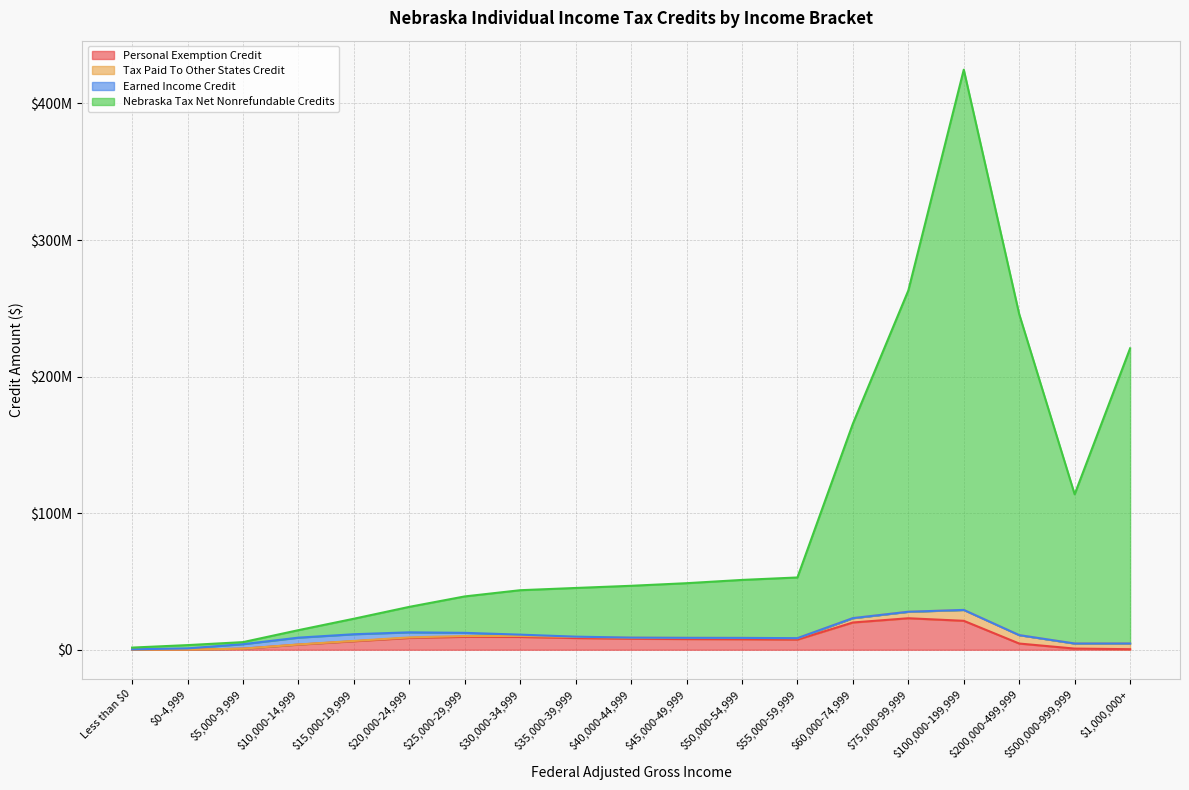

Which category has the lowest value in the Personal Exemption Credit series?

Less than $0